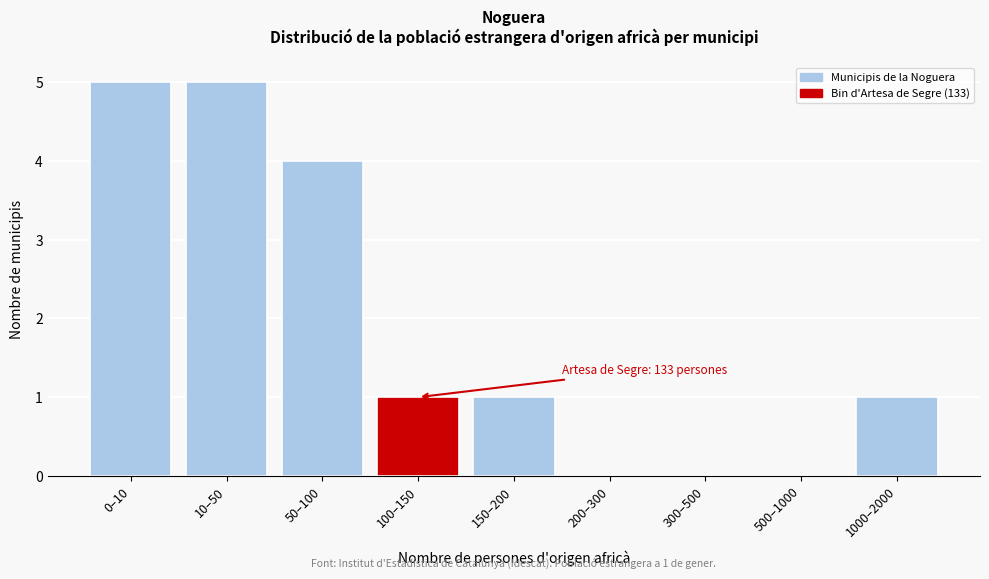

Reading left to right, list all the values displayed in this chart.

0–10=5	10–50=5	50–100=4	100–150=1	150–200=1	200–300=0	300–500=0	500–1000=0	1000–2000=1